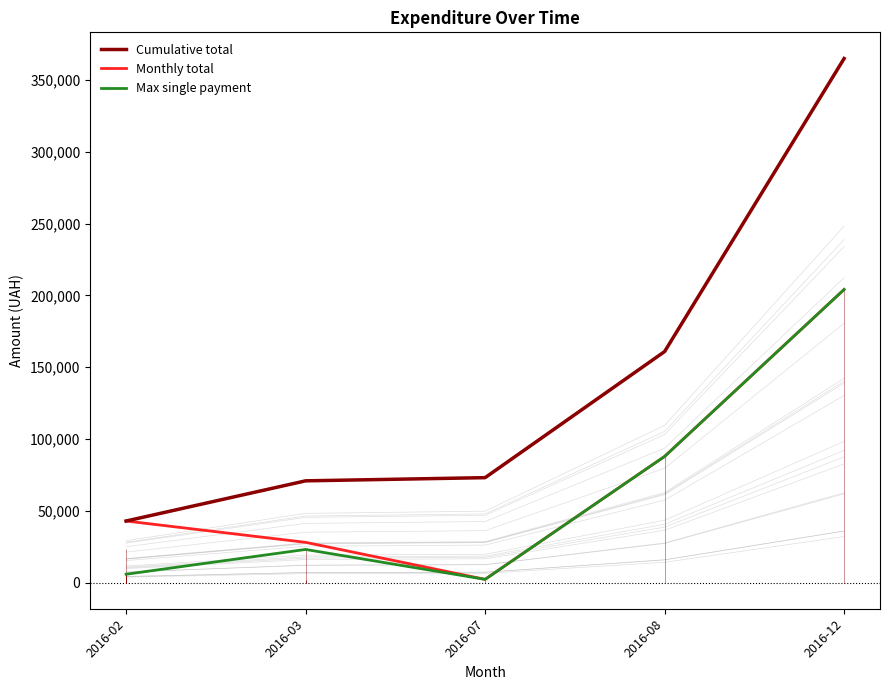

List the labels in order of Monthly total value, largest first.

2016-12, 2016-08, 2016-02, 2016-03, 2016-07